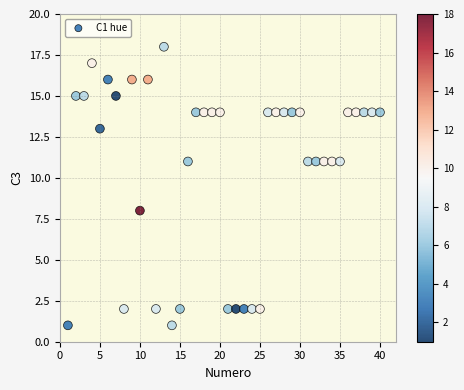

What is the range of Y values (max minus min)?

17